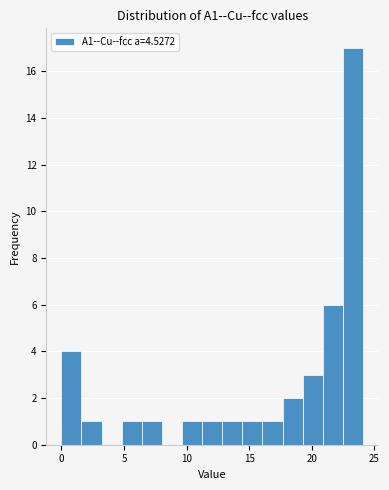

Read against the x-axis, roughly where is the centre of the tallest bar?

23.5